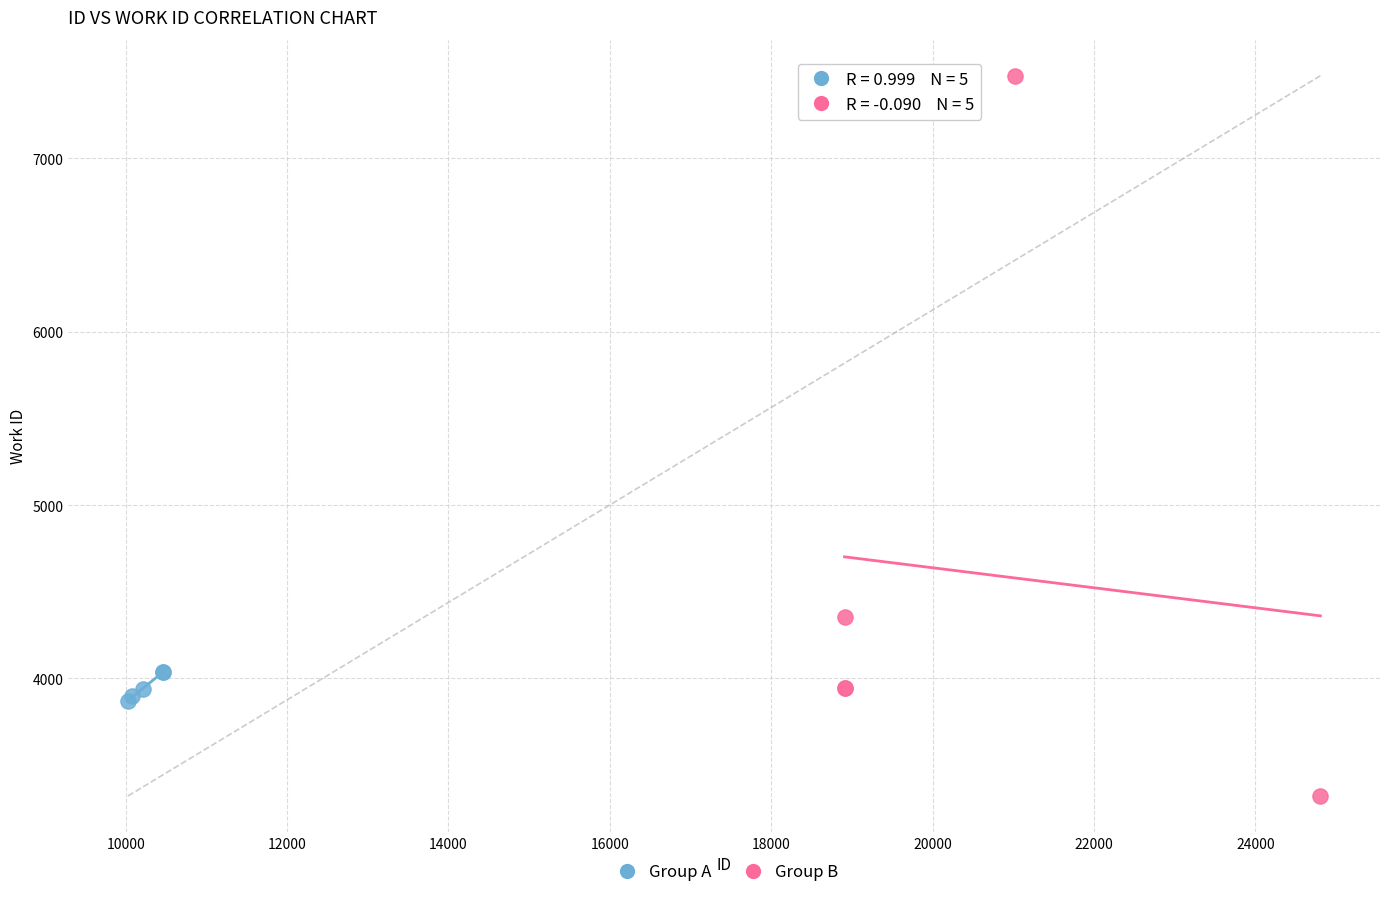

Which series contains the highest Y value?

Group B